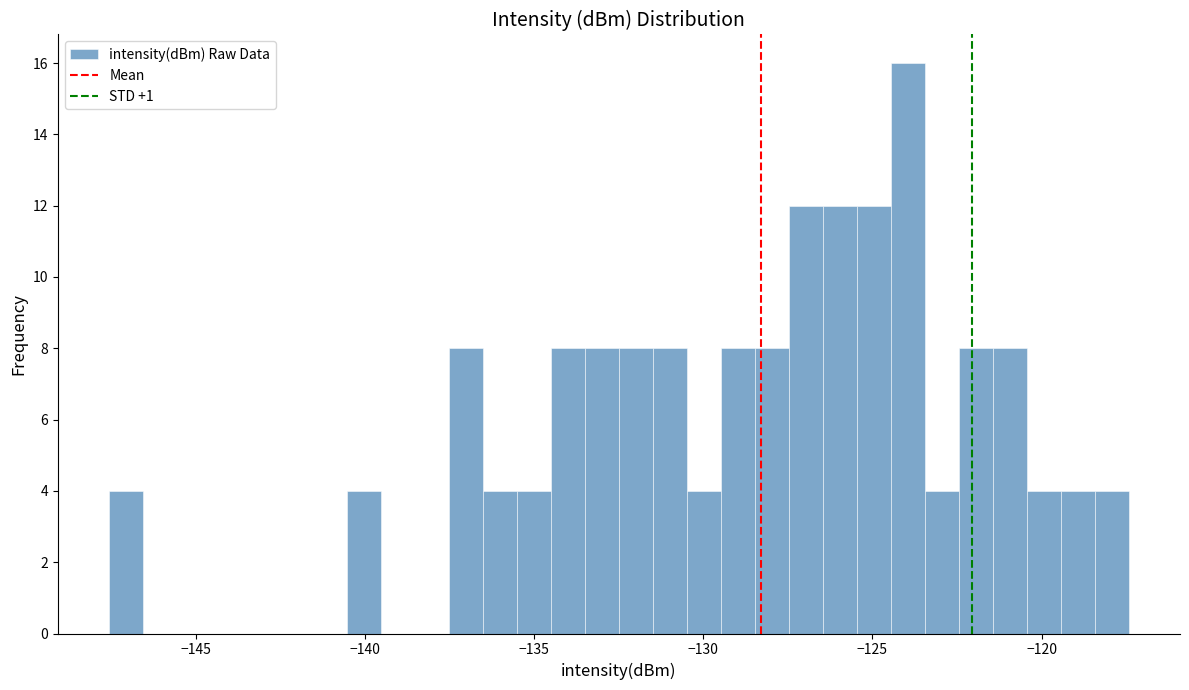

Read against the x-axis, roughly where is the centre of the tallest bar?

-124.0